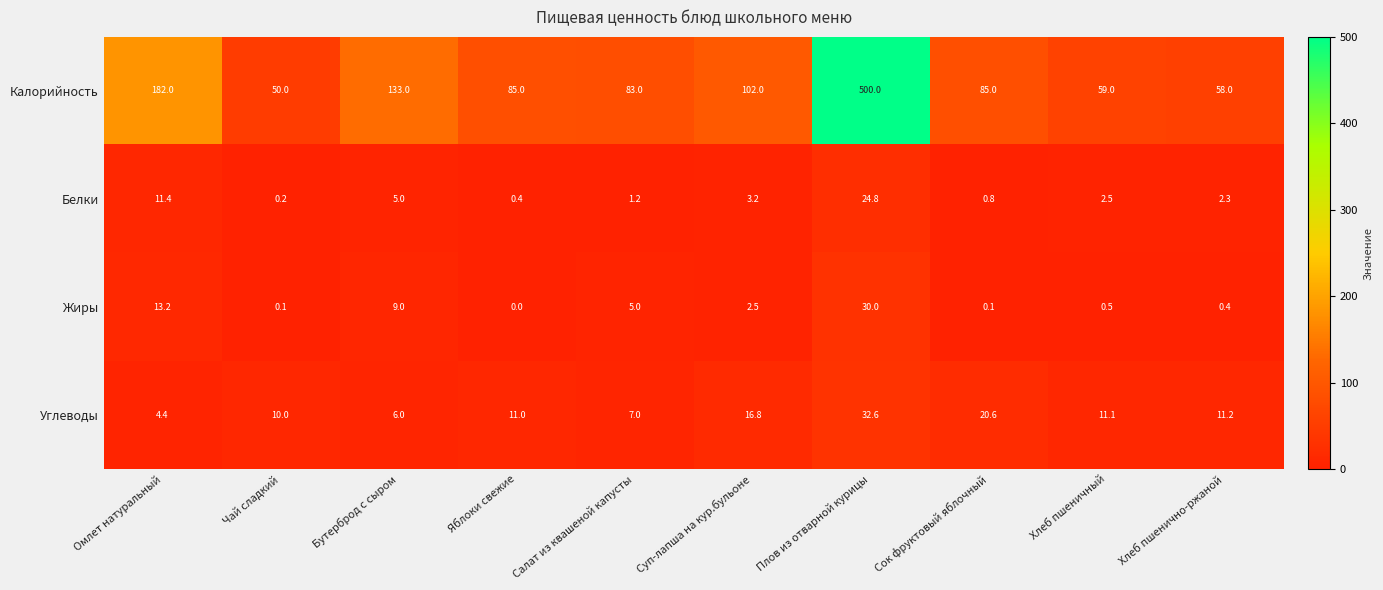

What is the total value across all series at Суп-лапша на кур.бульоне?

124.5